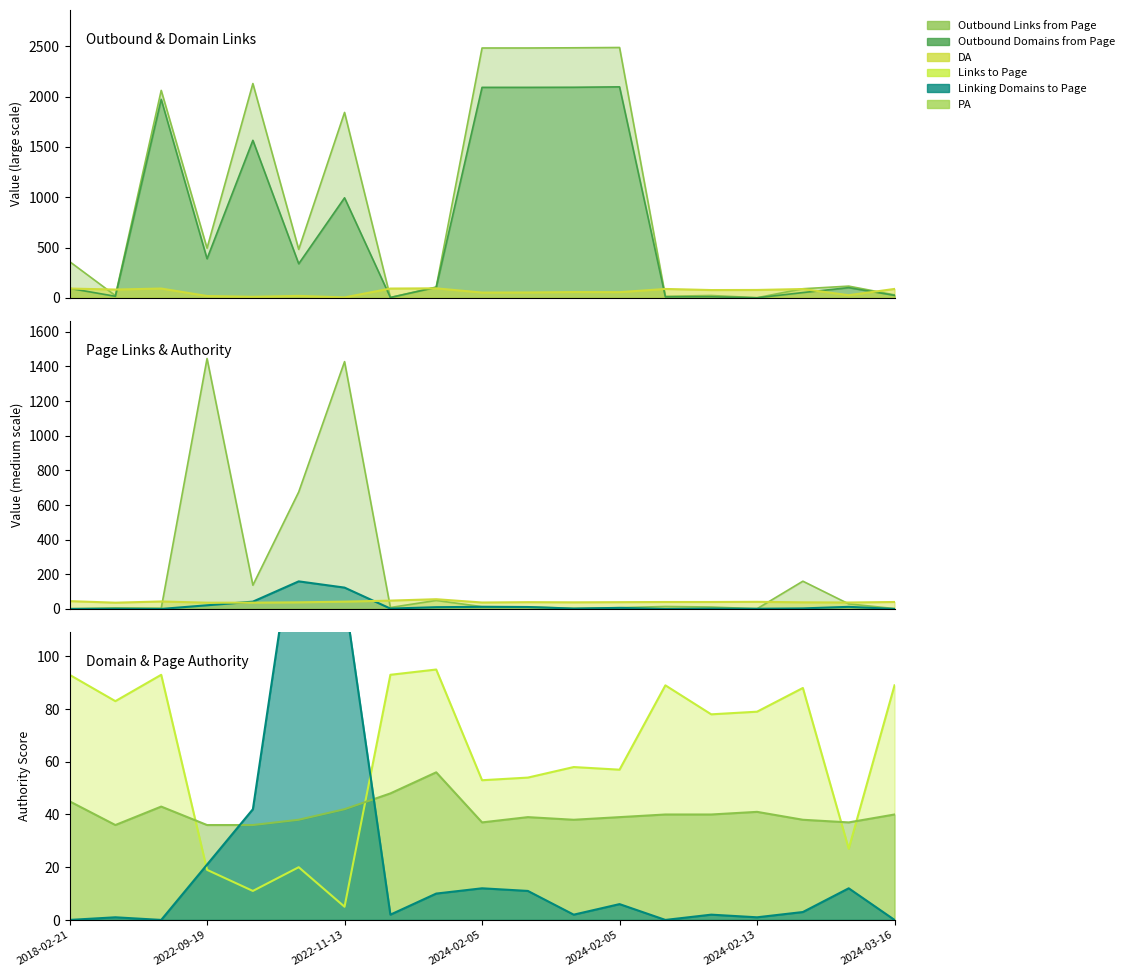

Between 2022-09-26 and 2024-02-08, which is larger?

2022-09-26